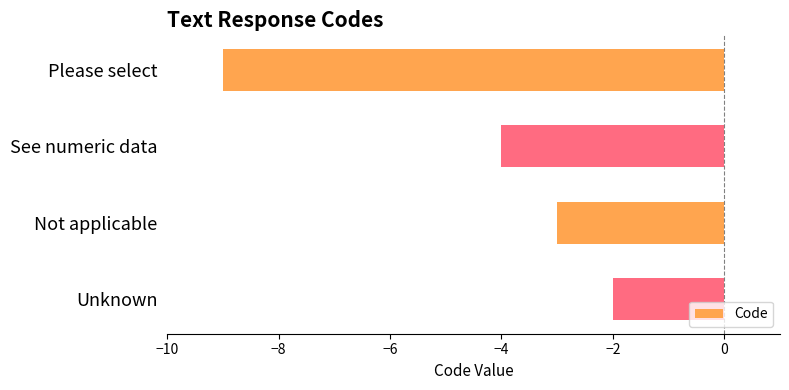

What value does the data have at Please select?

-9